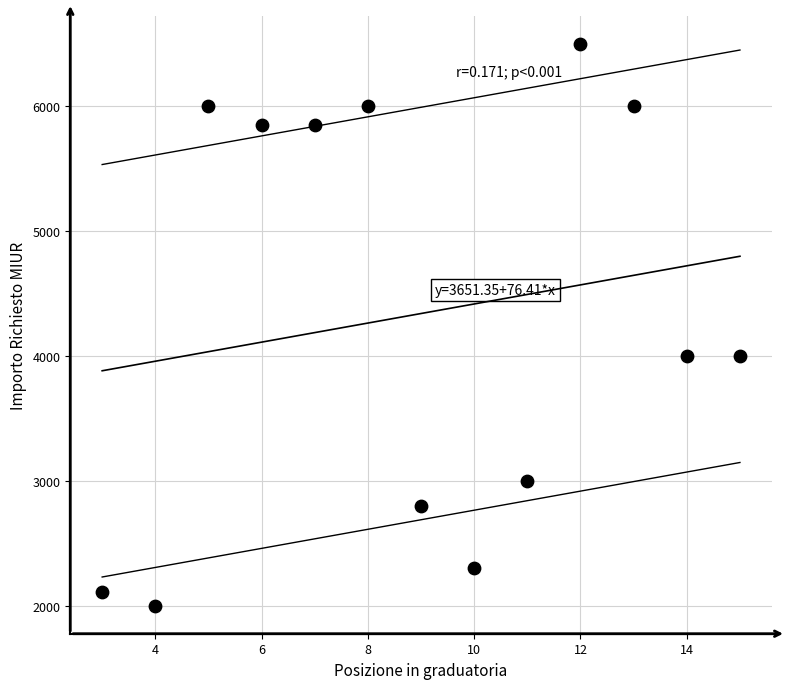

What is the range of X values (max minus min)?

12.0